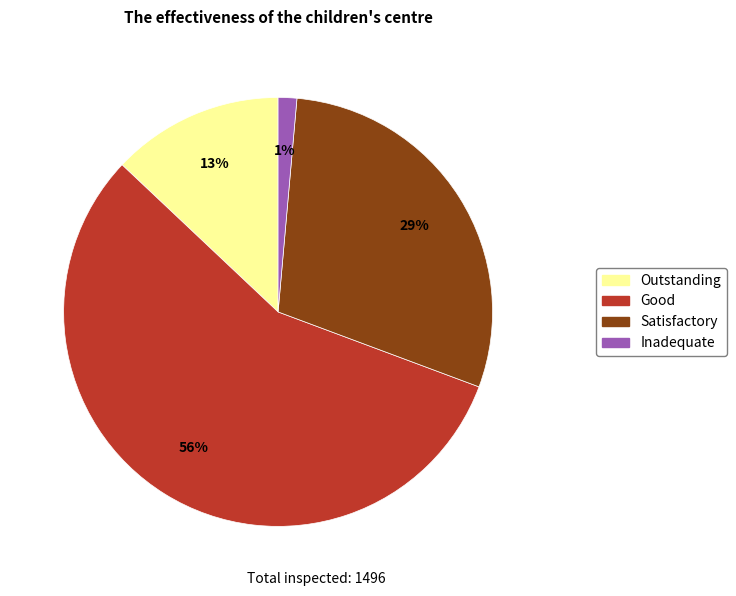

To the nearest percent, what is the difference between the Good and Outstanding slice percentages?

43%